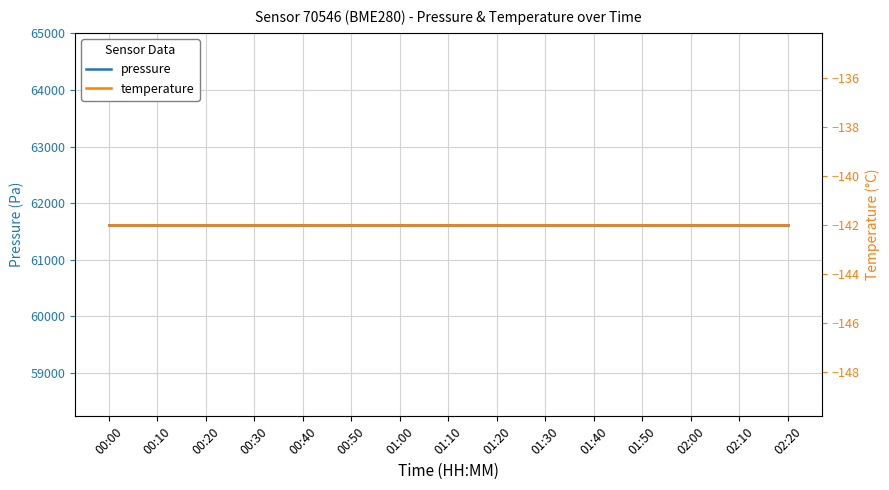

What is the sum of all temperature values?

-2129.7